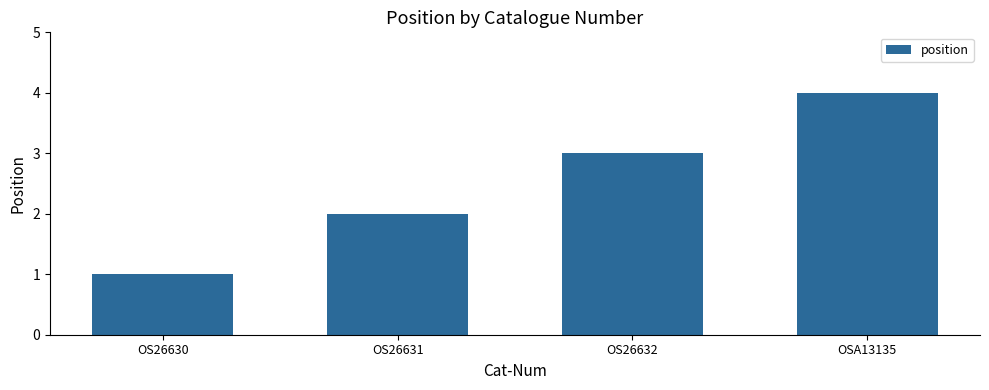

How many distinct data groups are displayed?

1